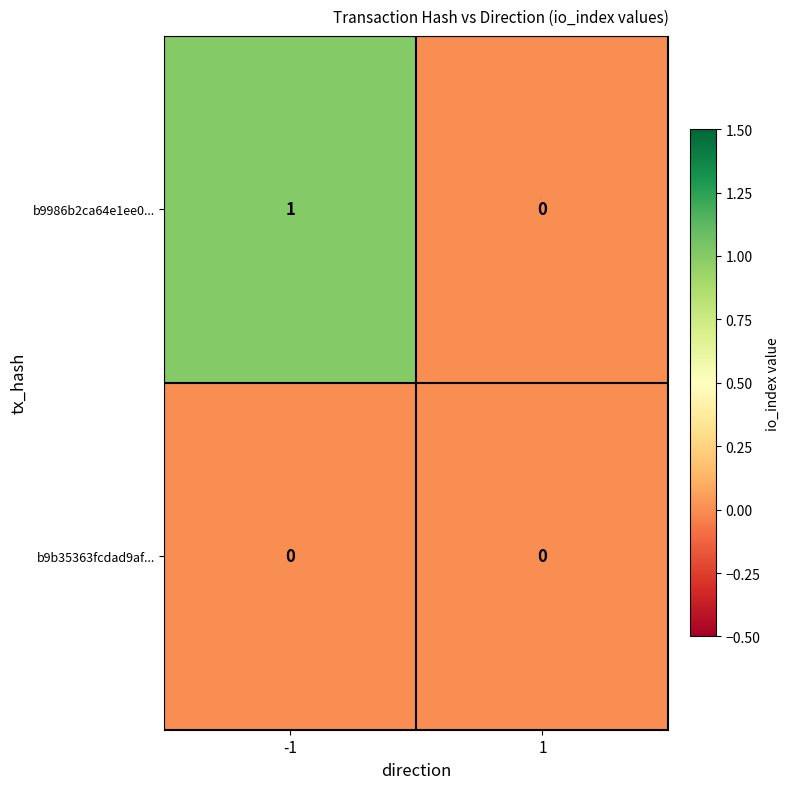

Which series has the largest range (max minus min)?

b9986b2ca64e1ee0...